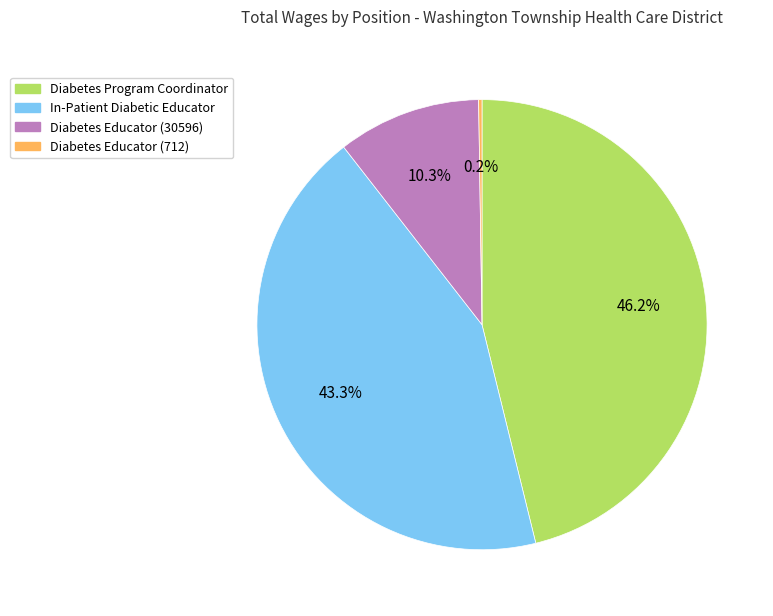

Does any single category account for the majority?

No